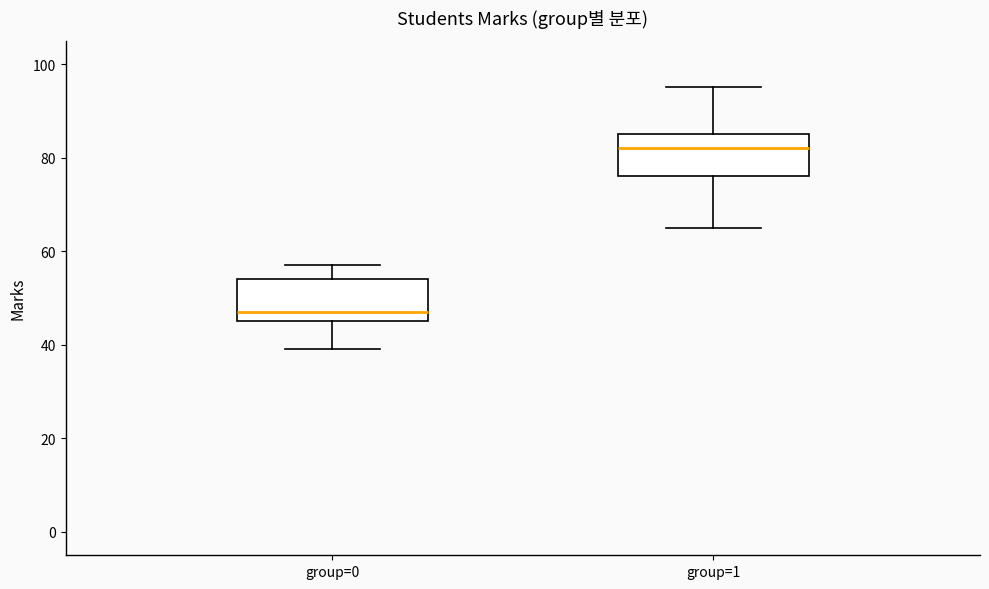

Reading left to right, transcribe this box plot: for each box, give where its median line is, the range the box spans, and where its two whiskers end, as read against the y-axis. The values are not printed on the chart, so give them approximately, as read against the axis.

group=0: median 48, box 46 to 54, whiskers 40 to 58
group=1: median 82, box 76 to 86, whiskers 66 to 96